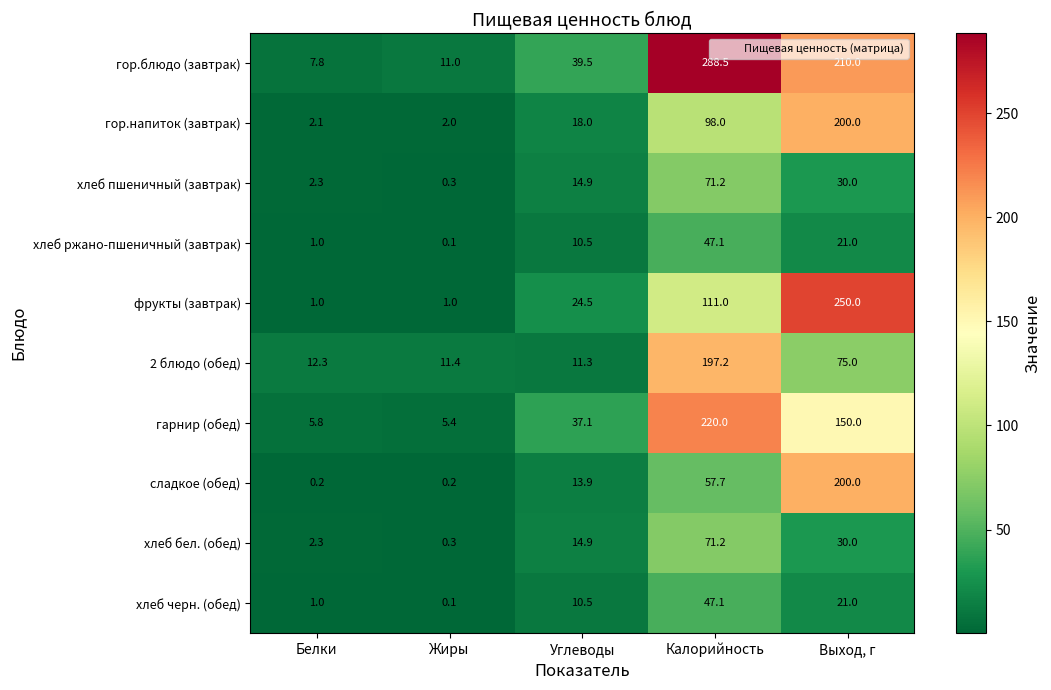

Which category has the lowest value in the хлеб черн. (обед) series?

Жиры